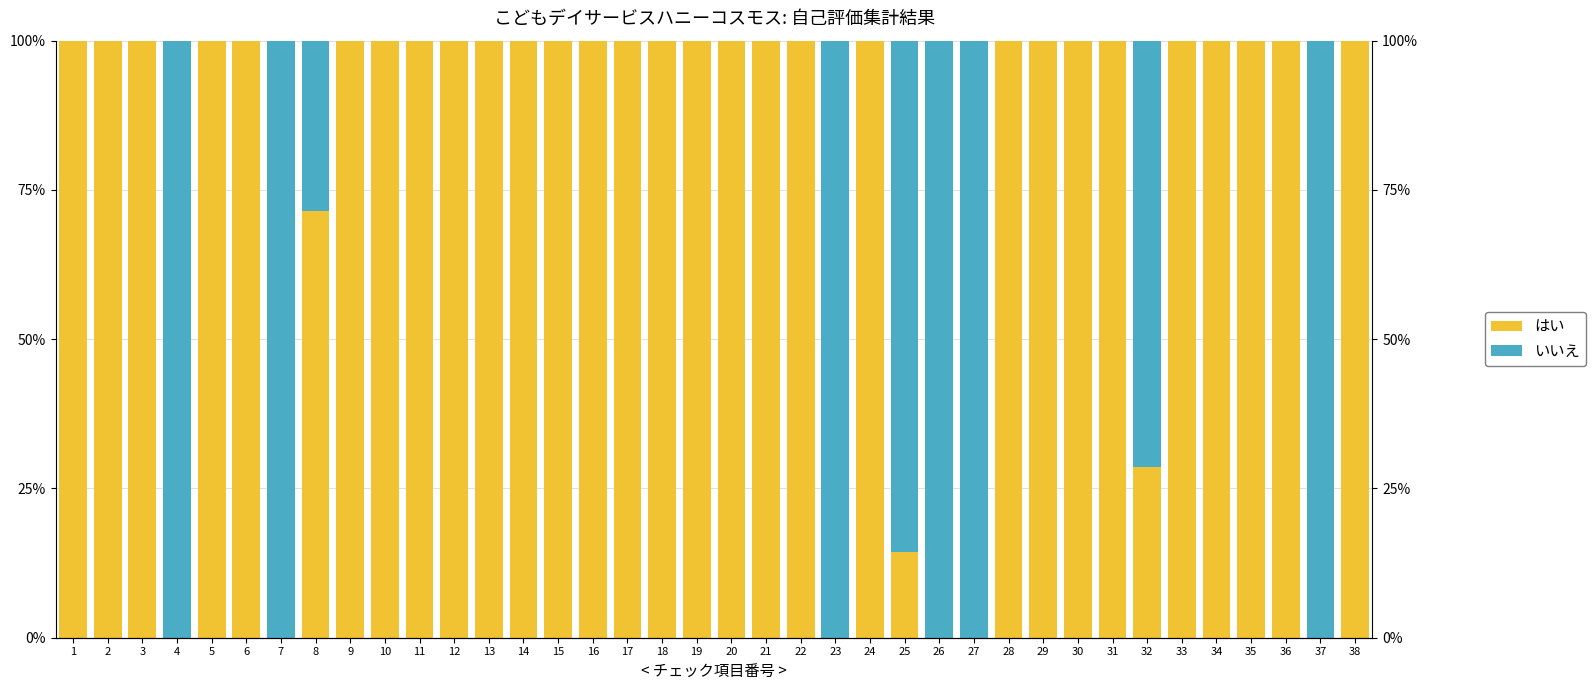

Is it true that いいえ equals 0.0 at 29?

True